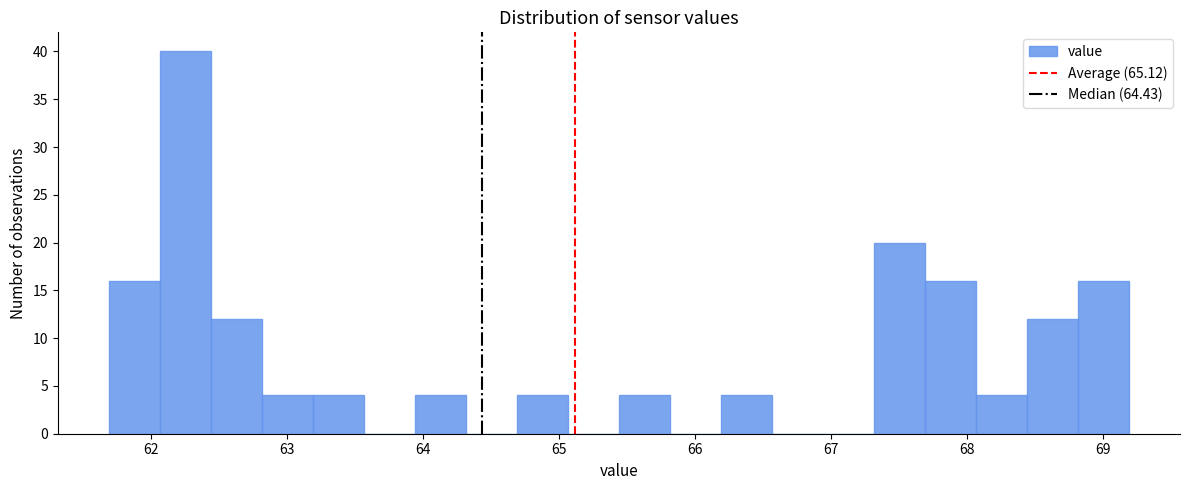

Read against the x-axis, roughly where is the centre of the tallest bar?

62.3